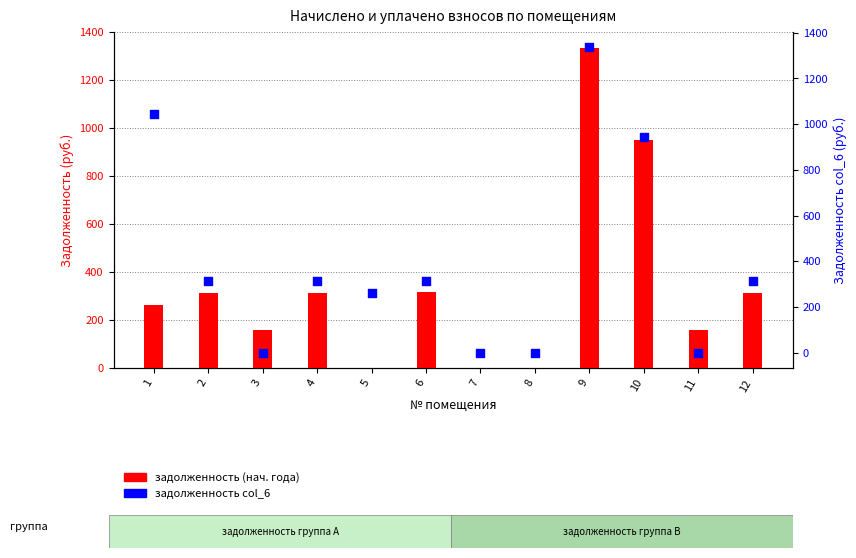

Which series has the largest total across all categories?

задолженность col_6